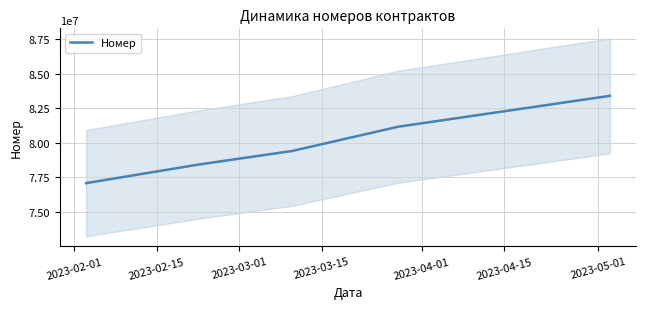

What is the minimum value for Номер?

77071855